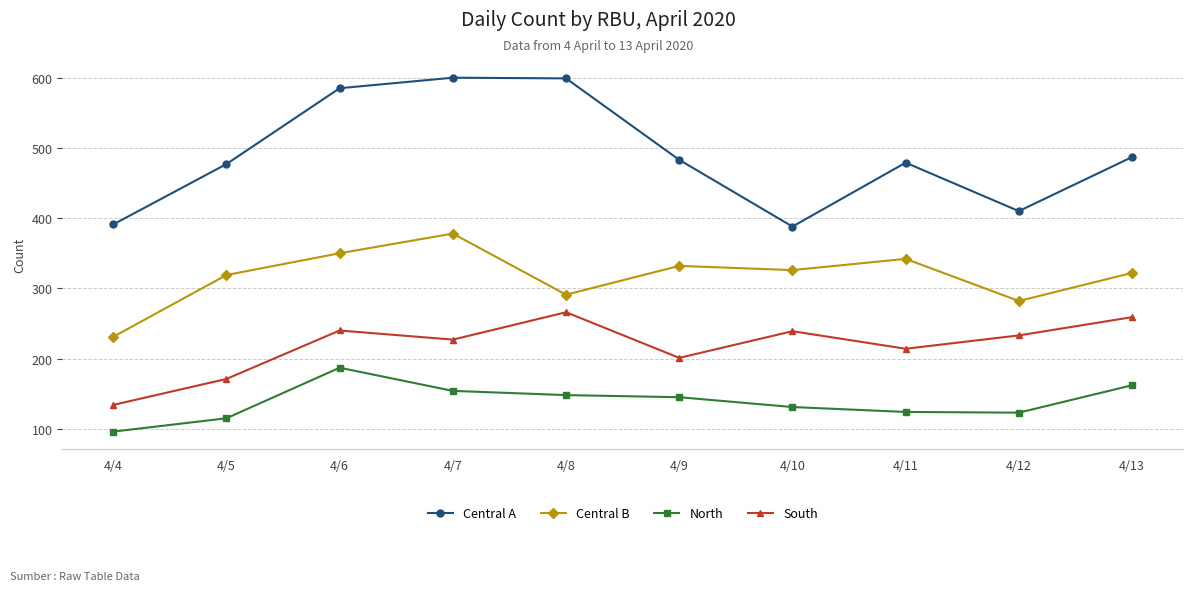

What is the average value of the Central A series?

490